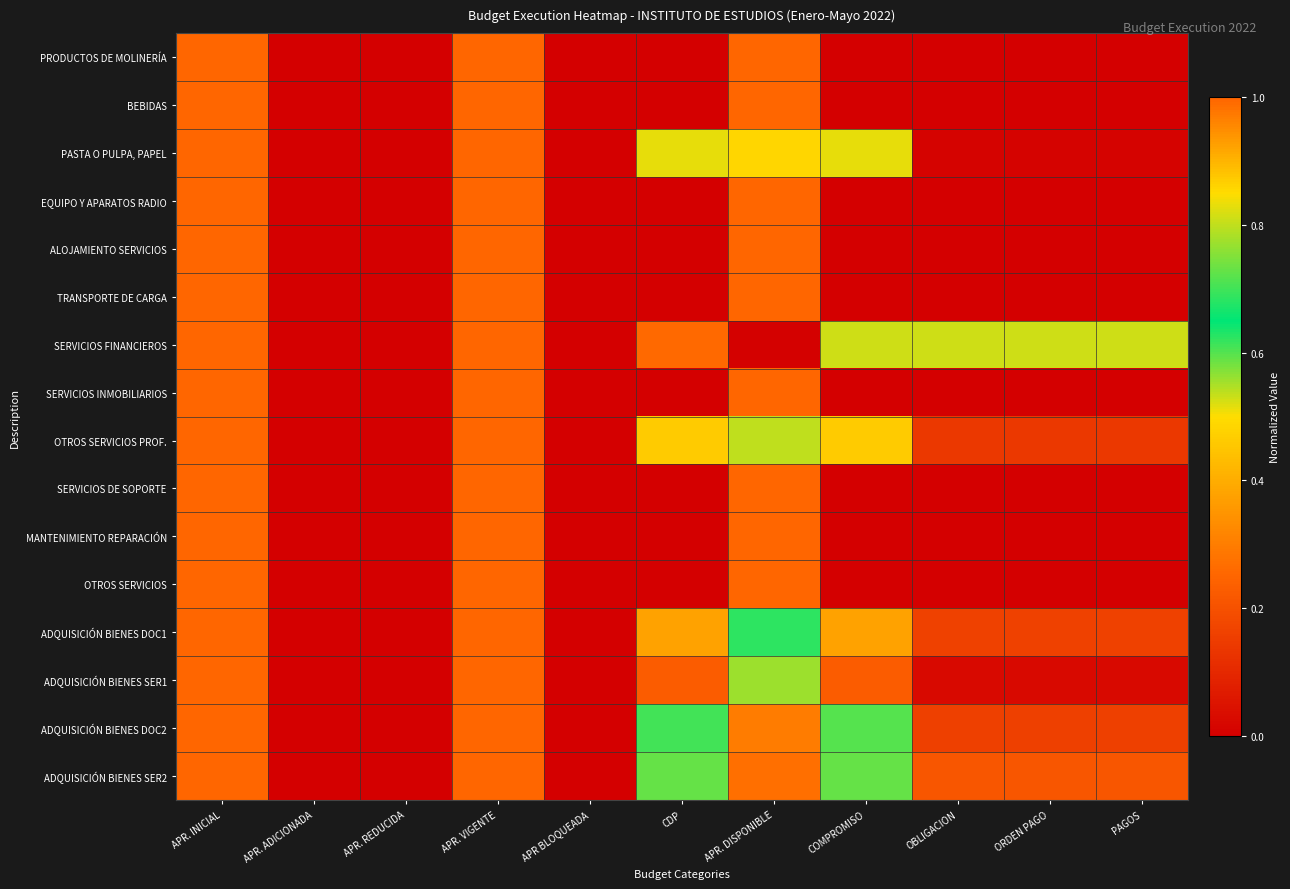

How many categories are shown in the chart?

11